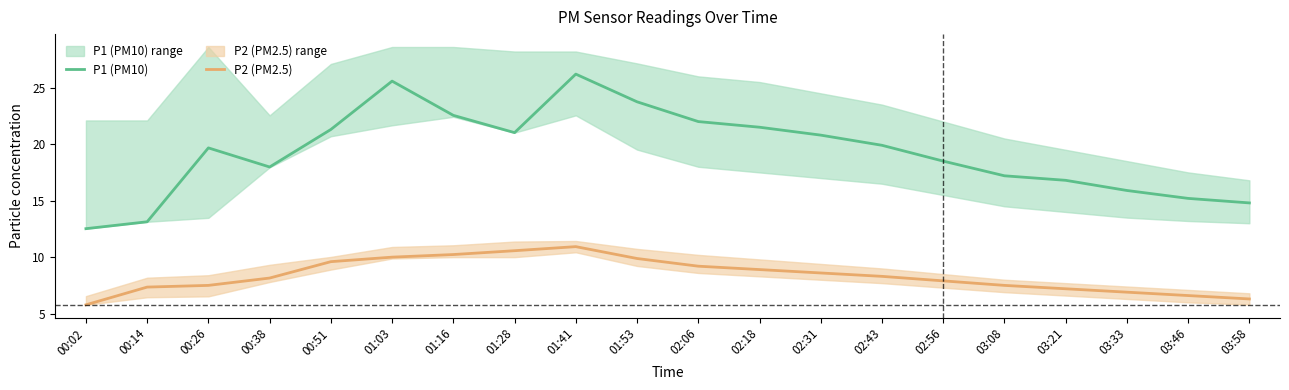

How many categories are shown in the chart?

20